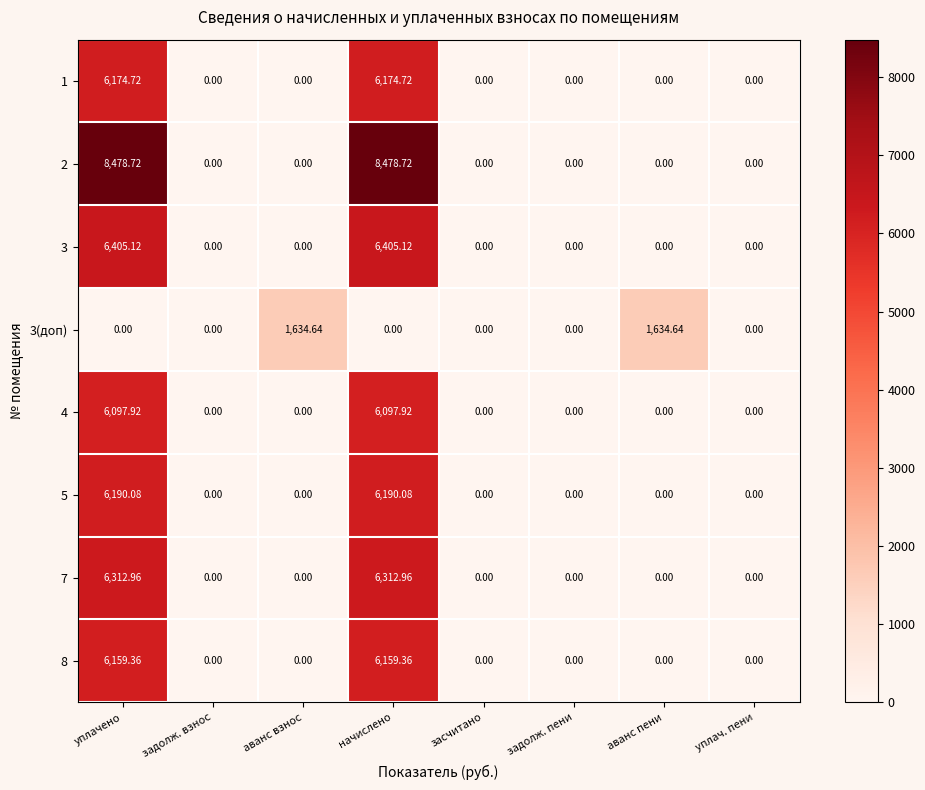

What is the difference between the highest and lowest values at аванс пени?

1634.6